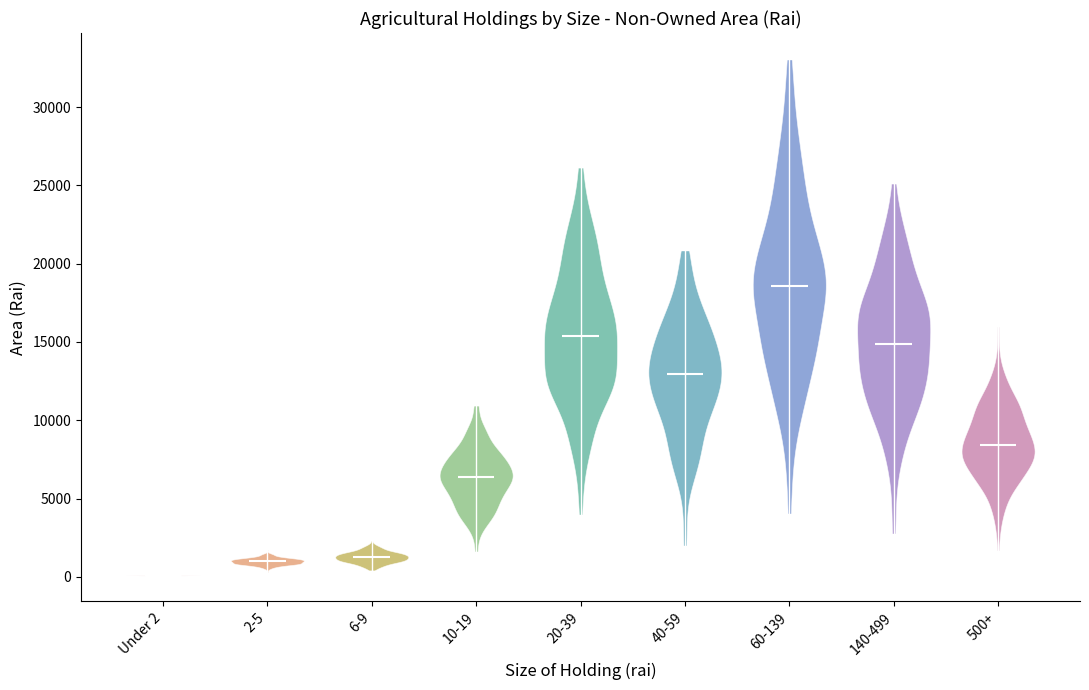

Reading left to right, read every violin against the y-axis: where its median line is, and the lowest and highest points it reaches. The values are not printed on the chart, so give them approximately, as read against the axis.

Under 2: median line 0, lowest point 0, highest point 0
2-5: median line 1000, lowest point 500, highest point 2000
6-9: median line 1500, lowest point 500, highest point 2500
10-19: median line 6500, lowest point 1500, highest point 11000
20-39: median line 15500, lowest point 4000, highest point 26000
40-59: median line 13000, lowest point 2000, highest point 21000
60-139: median line 18500, lowest point 4000, highest point 33000
140-499: median line 15000, lowest point 2500, highest point 25000
500+: median line 8500, lowest point 1500, highest point 16000